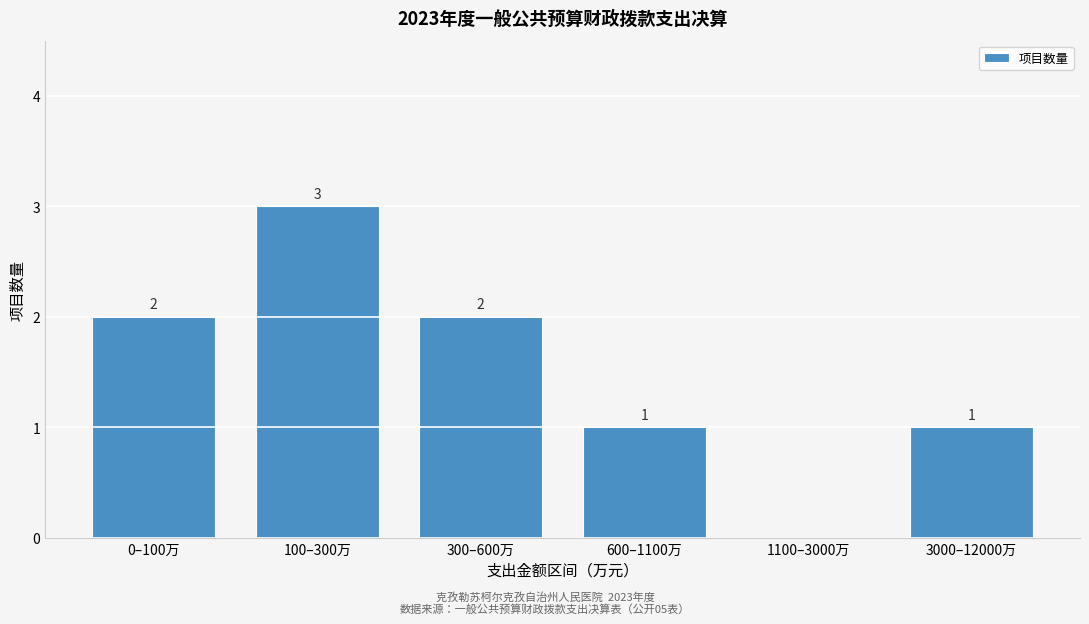

Reading left to right, what are all the values shown in this chart?

0–100万=2	100–300万=3	300–600万=2	600–1100万=1	1100–3000万=0	3000–12000万=1